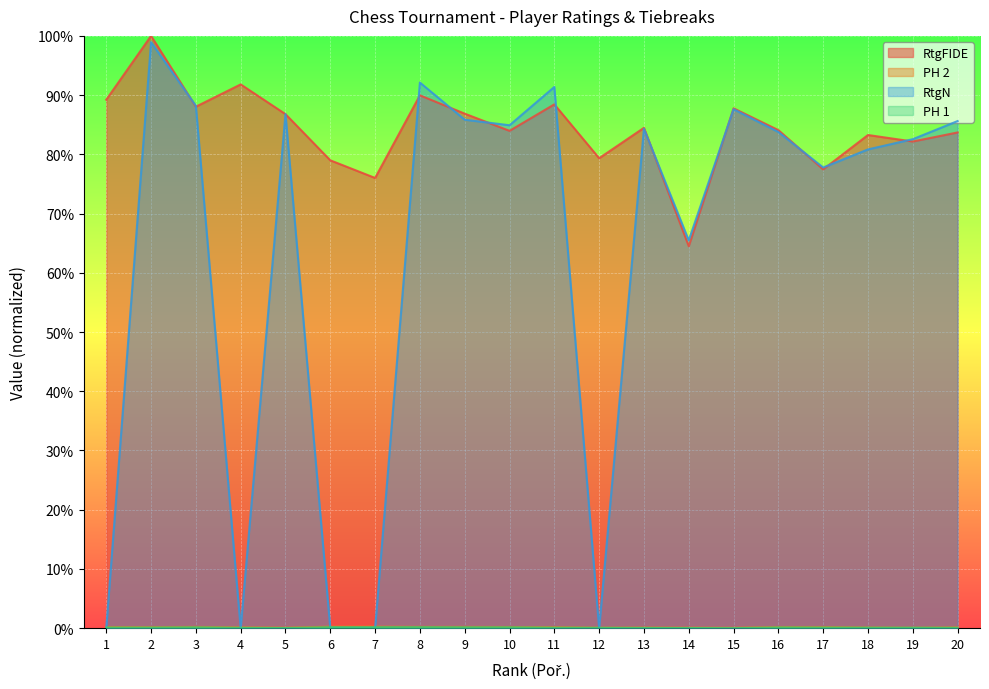

Count the PH 2 values in the range 0 to 1.

20